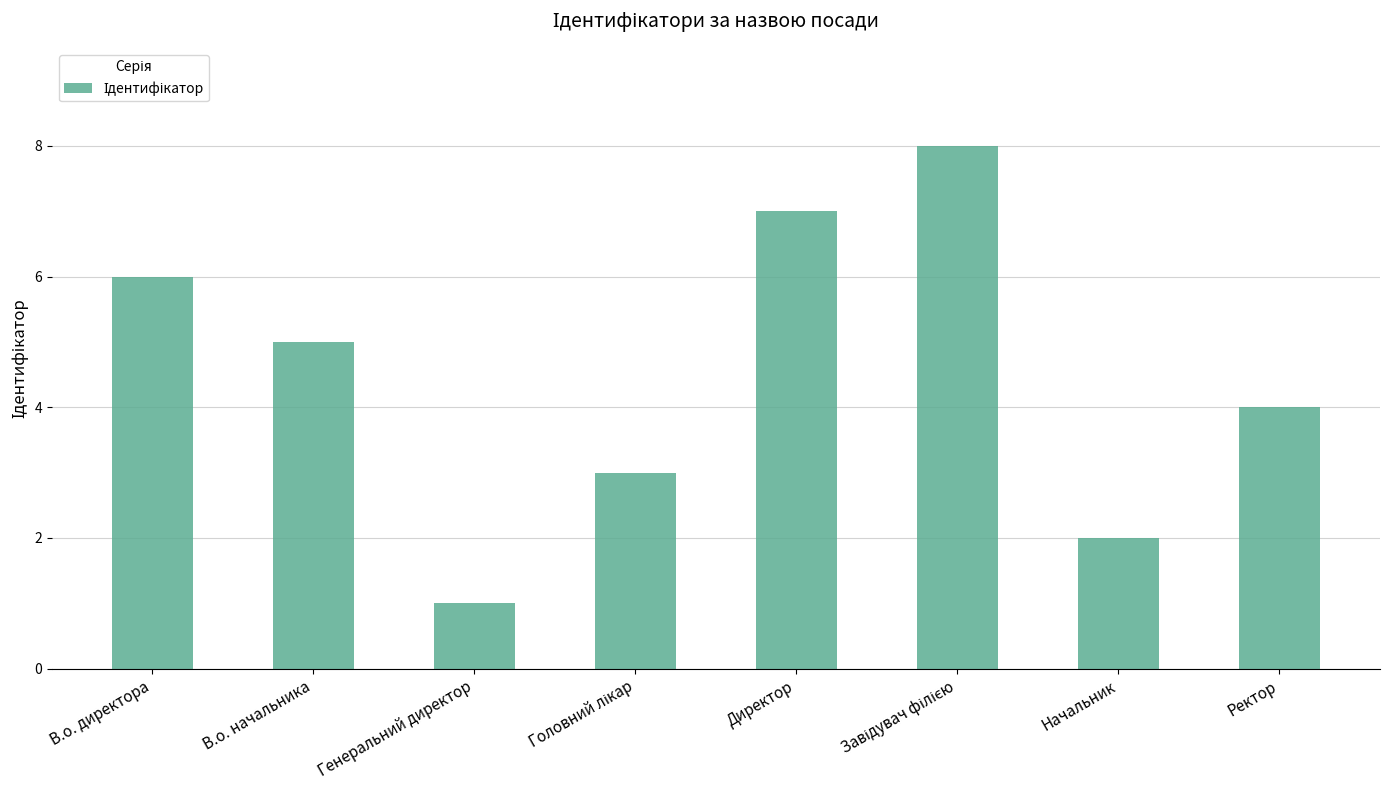

Between Ректор and В.о. начальника, which is larger?

В.о. начальника